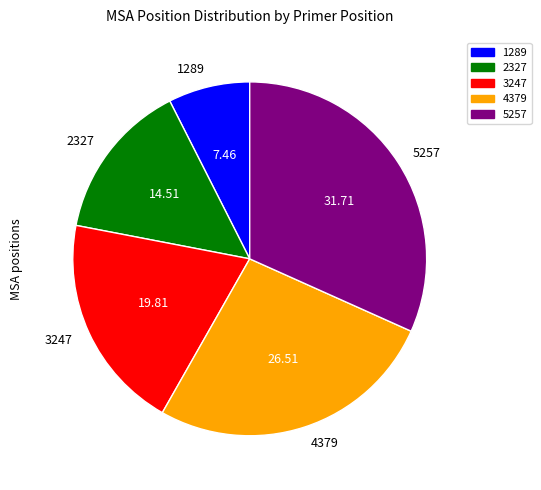

Which has a higher value, 3247 or 1289?

3247